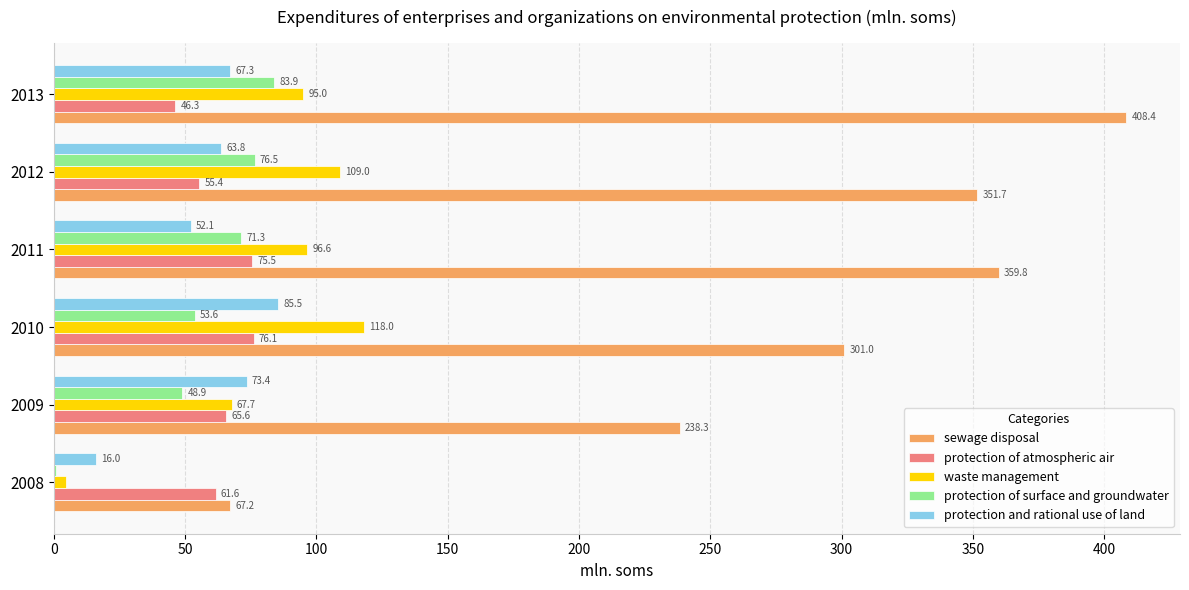

Is it true that protection of surface and groundwater equals 33.7 at 2009?

False